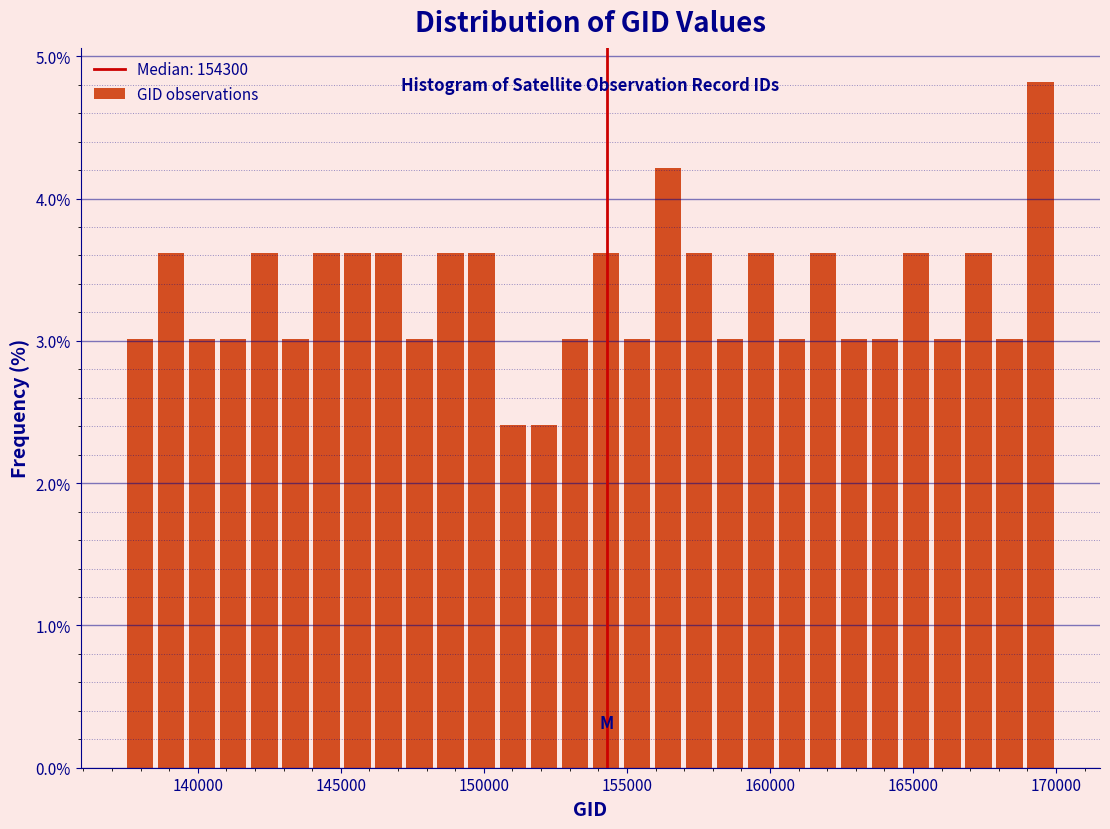

Read against the x-axis, roughly where is the centre of the tallest bar?

169500